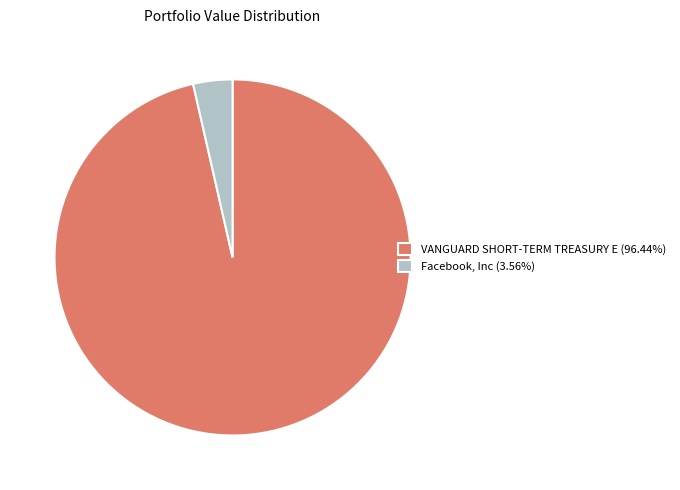

Rank the categories by value from lowest to highest.

Facebook, Inc, VANGUARD SHORT-TERM TREASURY E